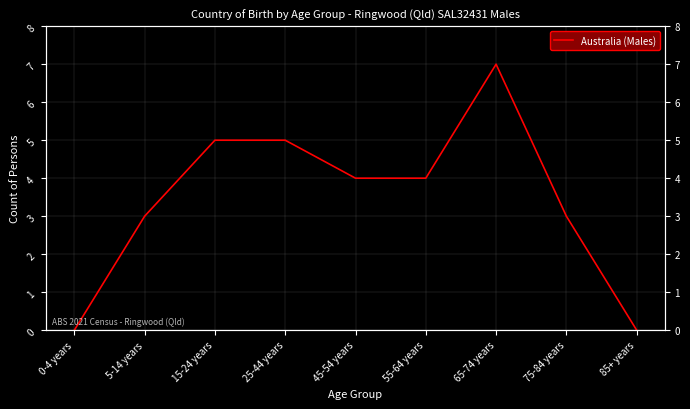

Reading left to right, list all the values displayed in this chart.

0	3	5	5	4	4	7	3	0